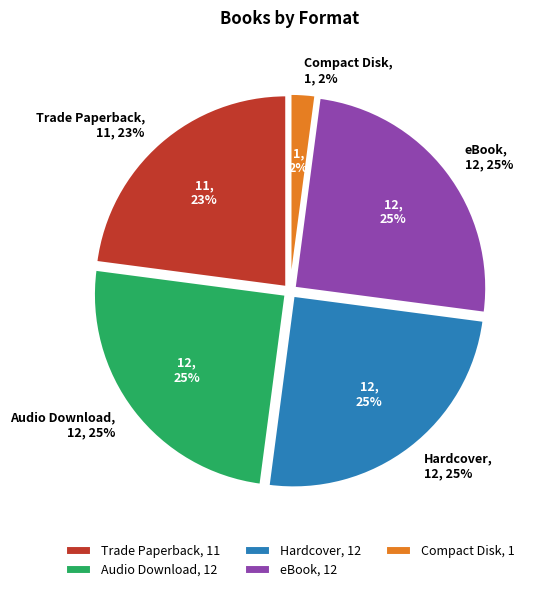

Is there any slice that represents more than half of the pie?

No